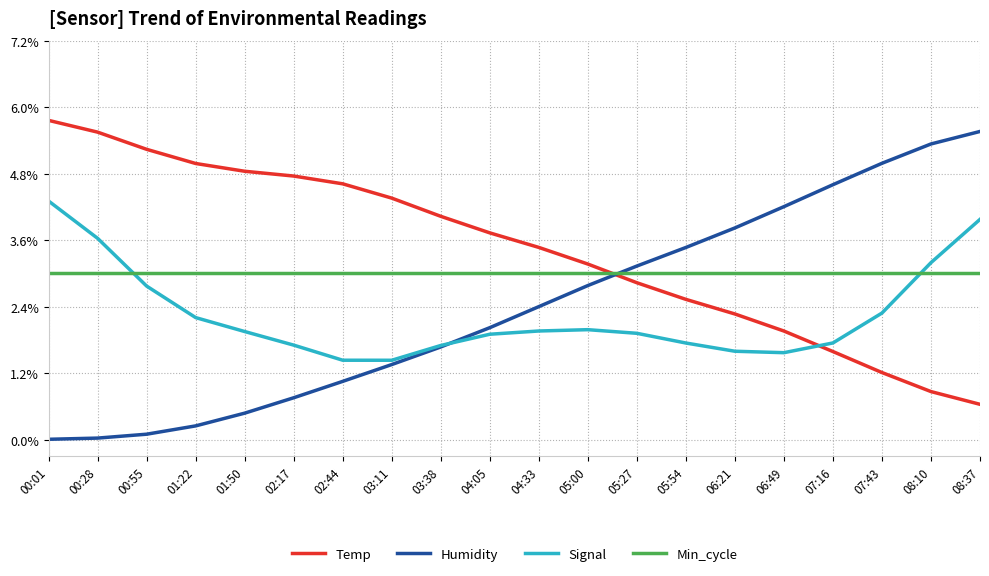

At 07:16, list the series in order from largest to smallest.

Humidity, Min_cycle, Signal, Temp